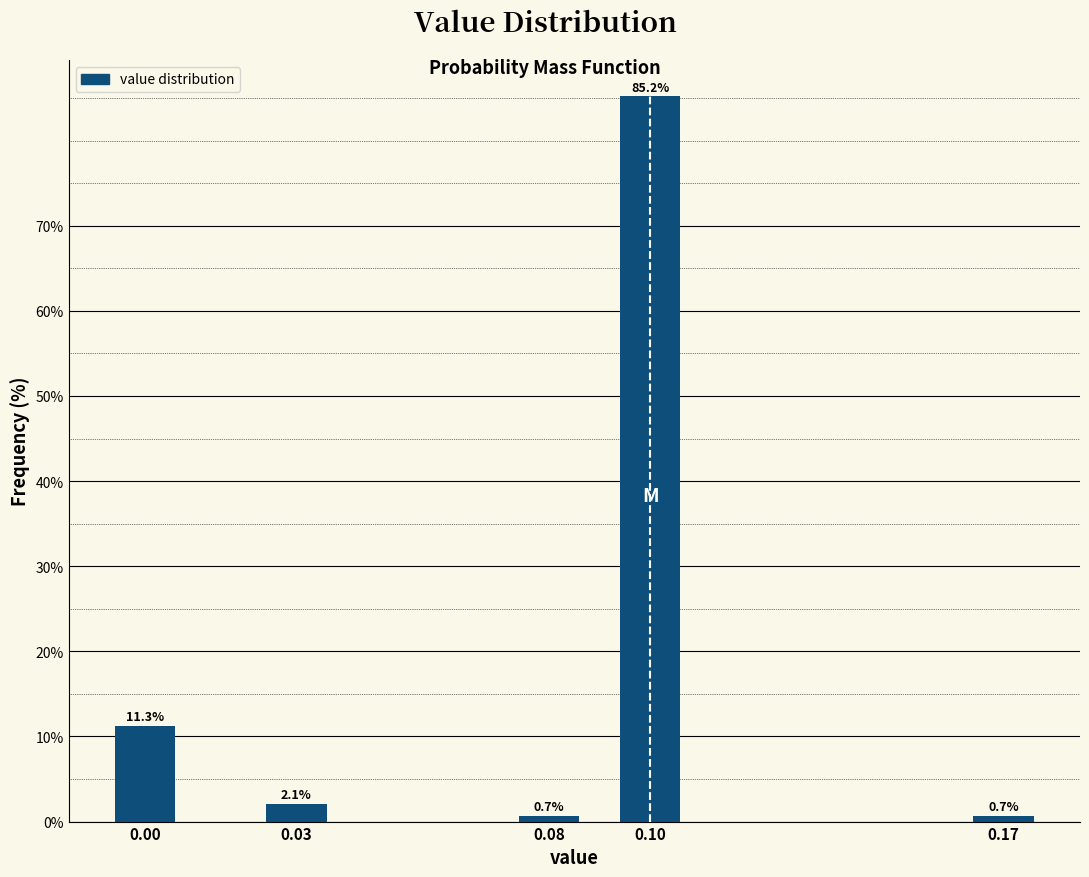

Reading right to left, extract all data points from this chart.

0.17=0.7	0.10=85.2	0.08=0.7	0.03=2.1	0.00=11.3